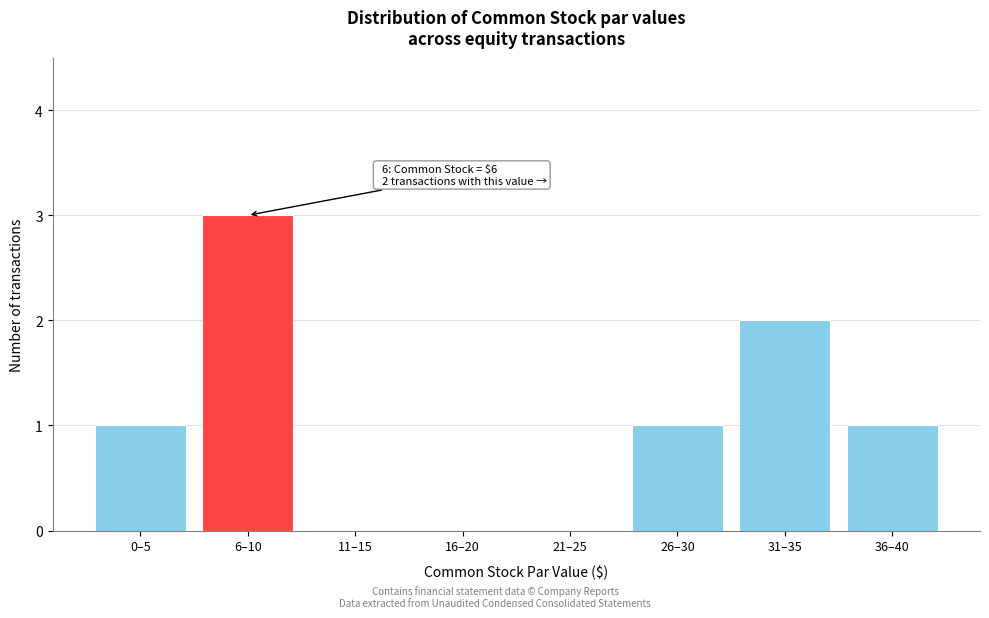

Reading right to left, transcribe all the data shown in this chart.

36–40=1	31–35=2	26–30=1	21–25=0	16–20=0	11–15=0	6–10=3	0–5=1